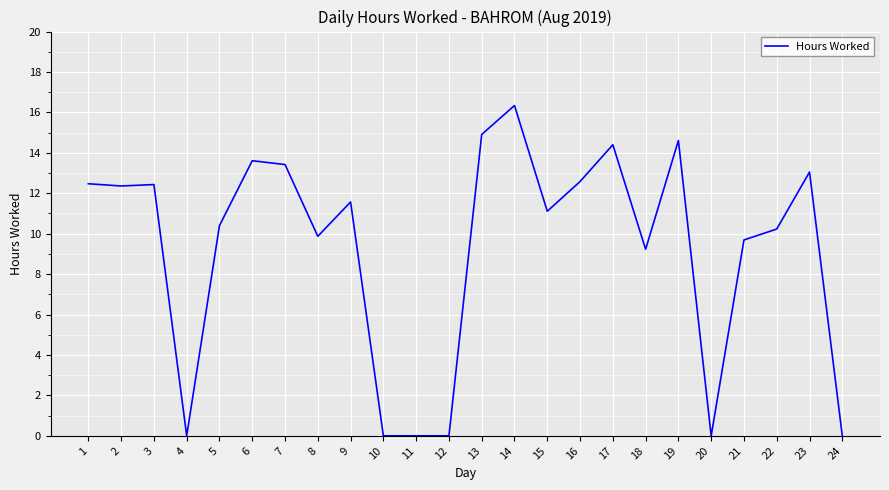

What is the difference between the maximum and minimum values?

16.3